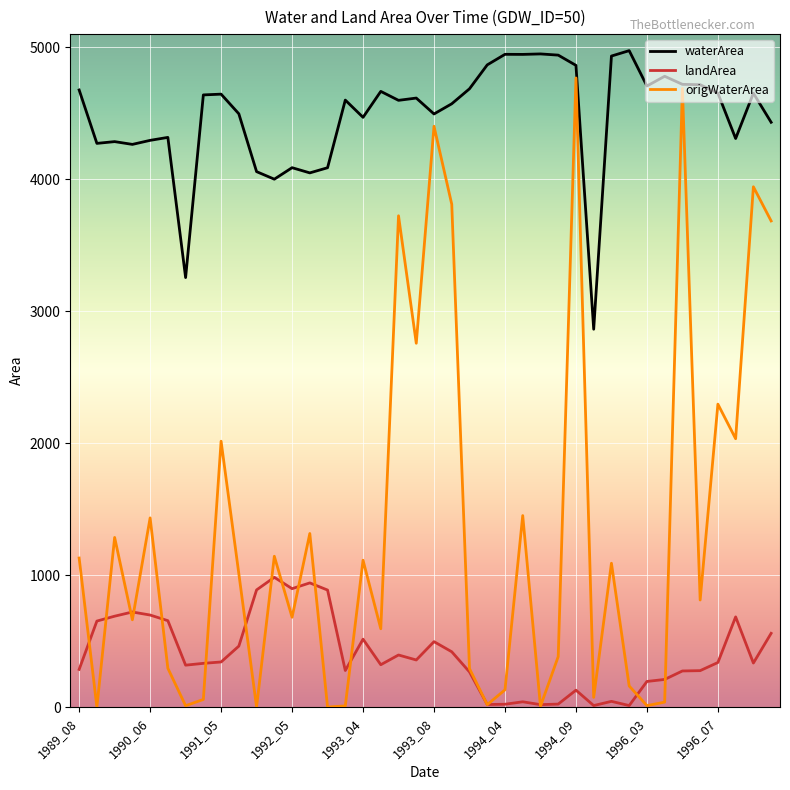

Rank the series by their average value, from highest to lowest.

waterArea, origWaterArea, landArea